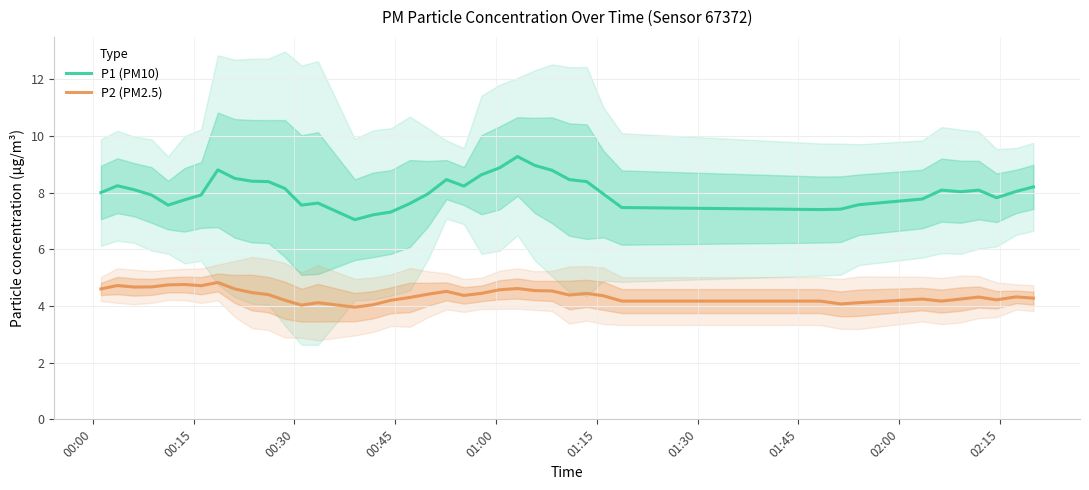

How many values in the P2 (PM2.5) series are below 4?

1